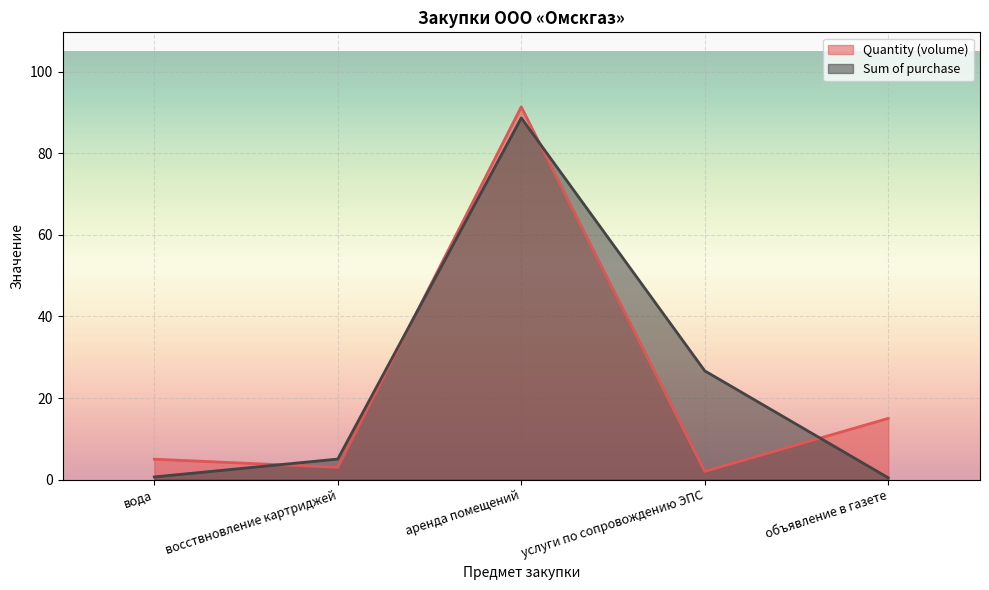

Where is the first local minimum for Quantity (volume)?

восствновление картриджей